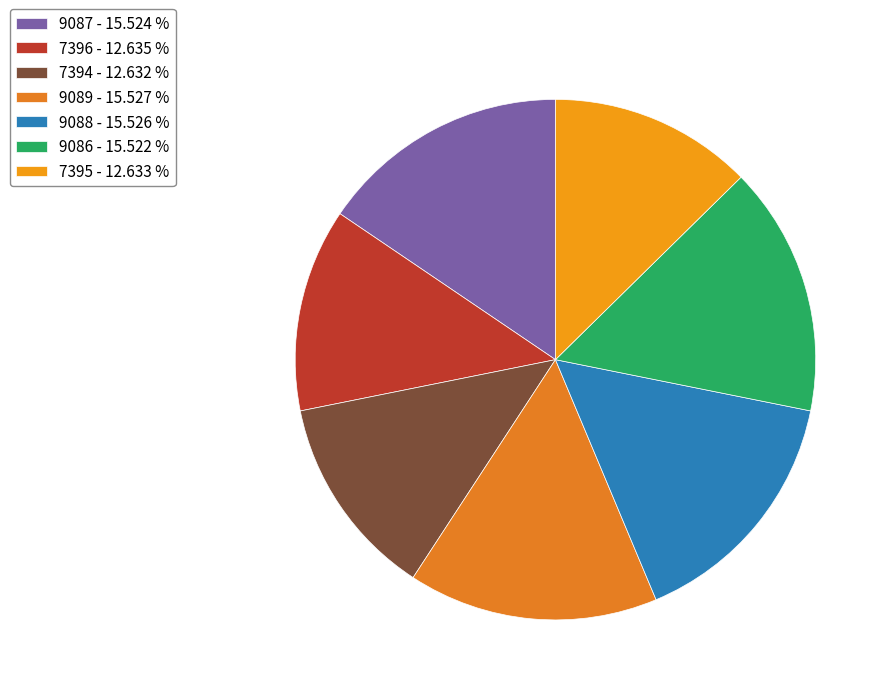

How many segments does this pie chart have?

7